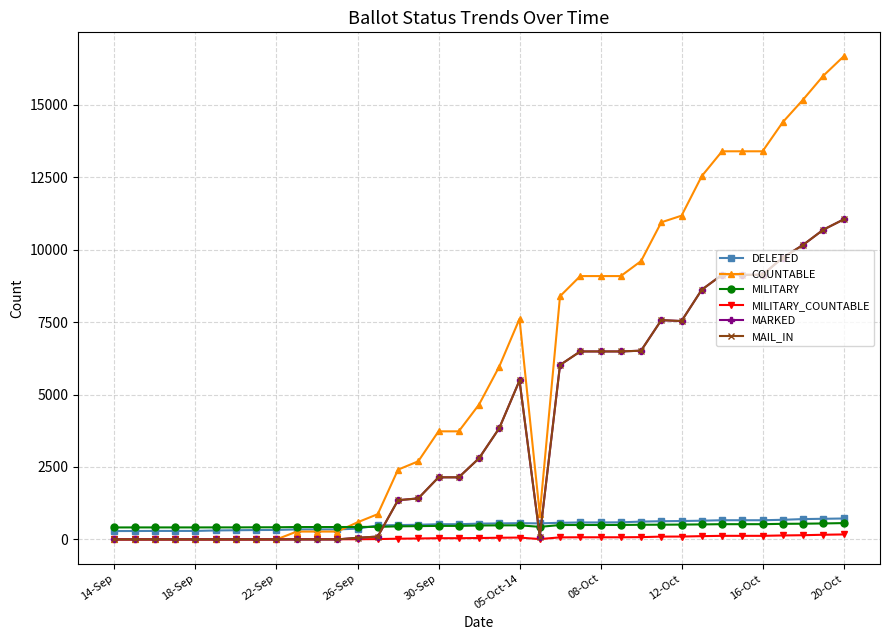

Which series ends up on top after the final intersection of DELETED and MAIL_IN?

MAIL_IN